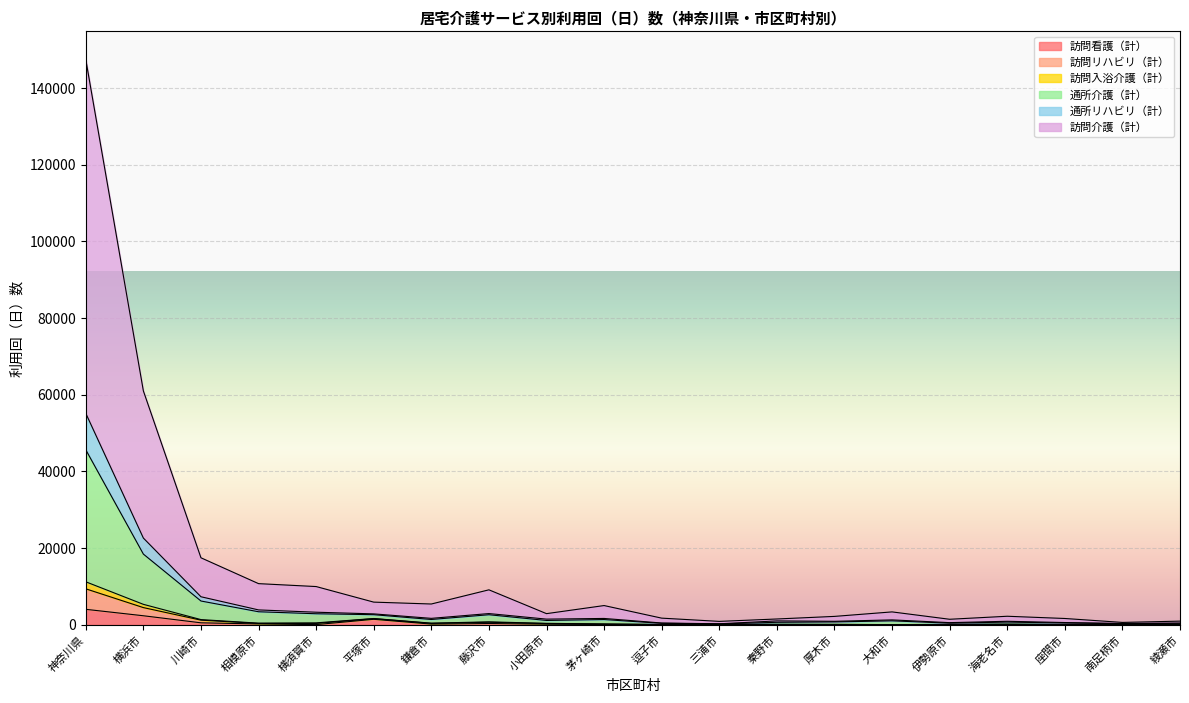

True or false: 訪問リハビリ（計） has more than 1 points higher than both neighbors.

True